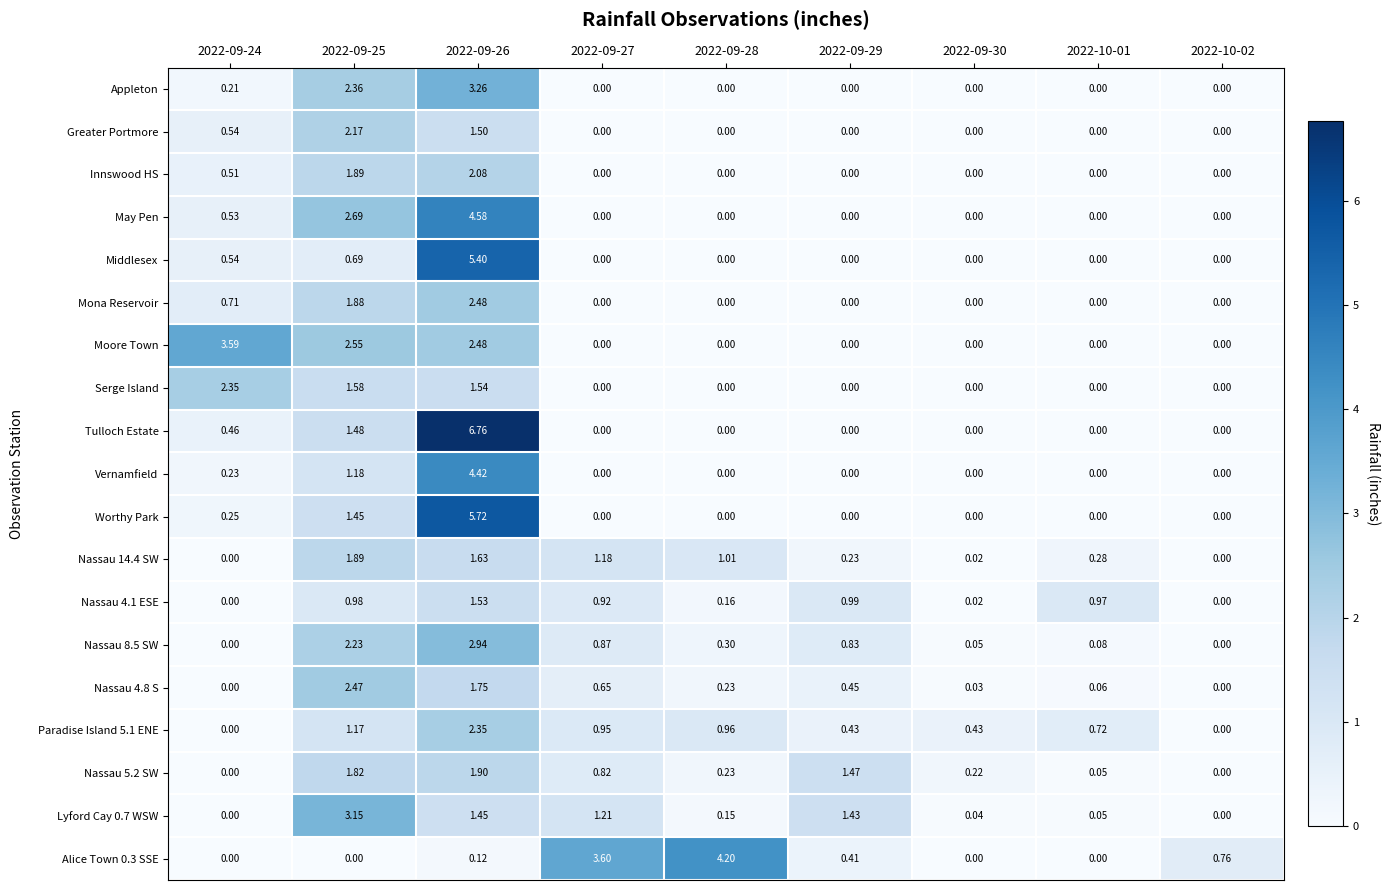

How many distinct data groups are displayed?

19